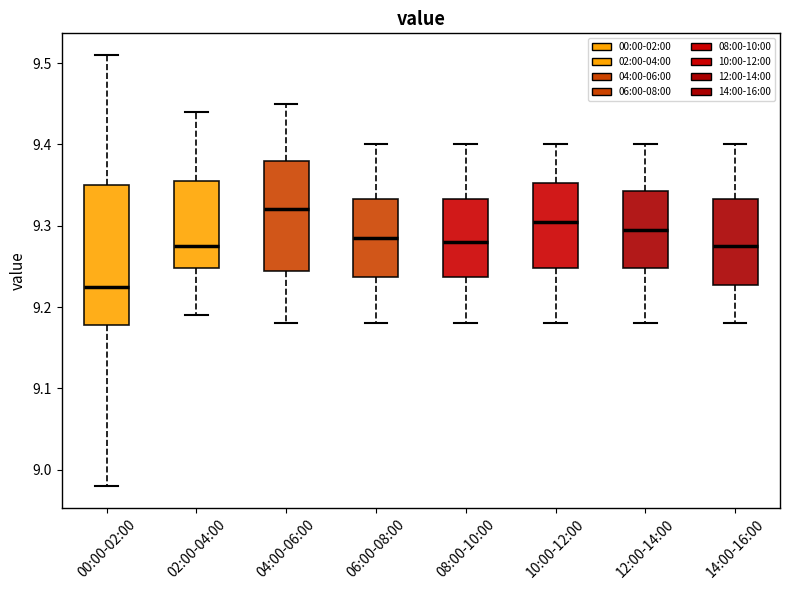

Which box's median line is the lowest?

00:00-02:00